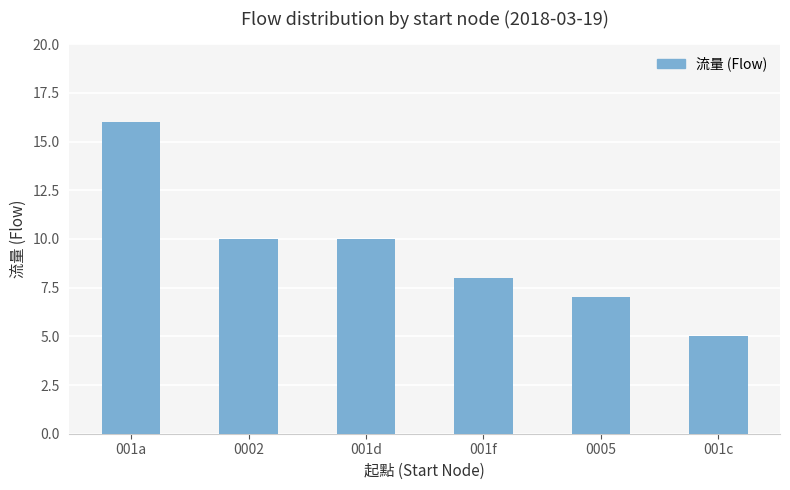

How many bars are there in total?

6